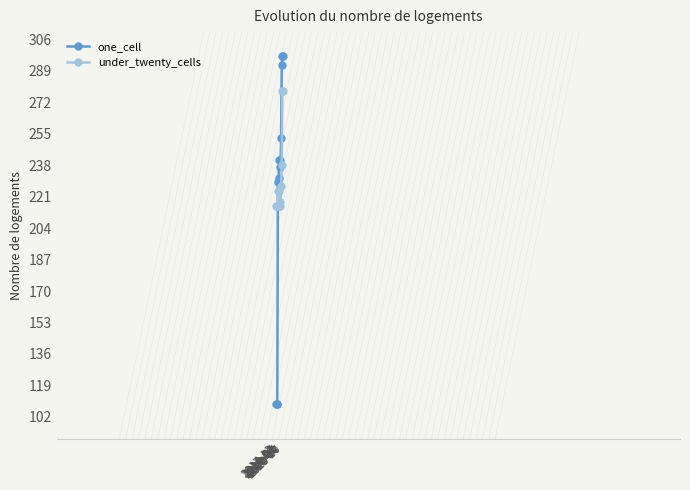

Which series has the largest total across all categories?

under_twenty_cells